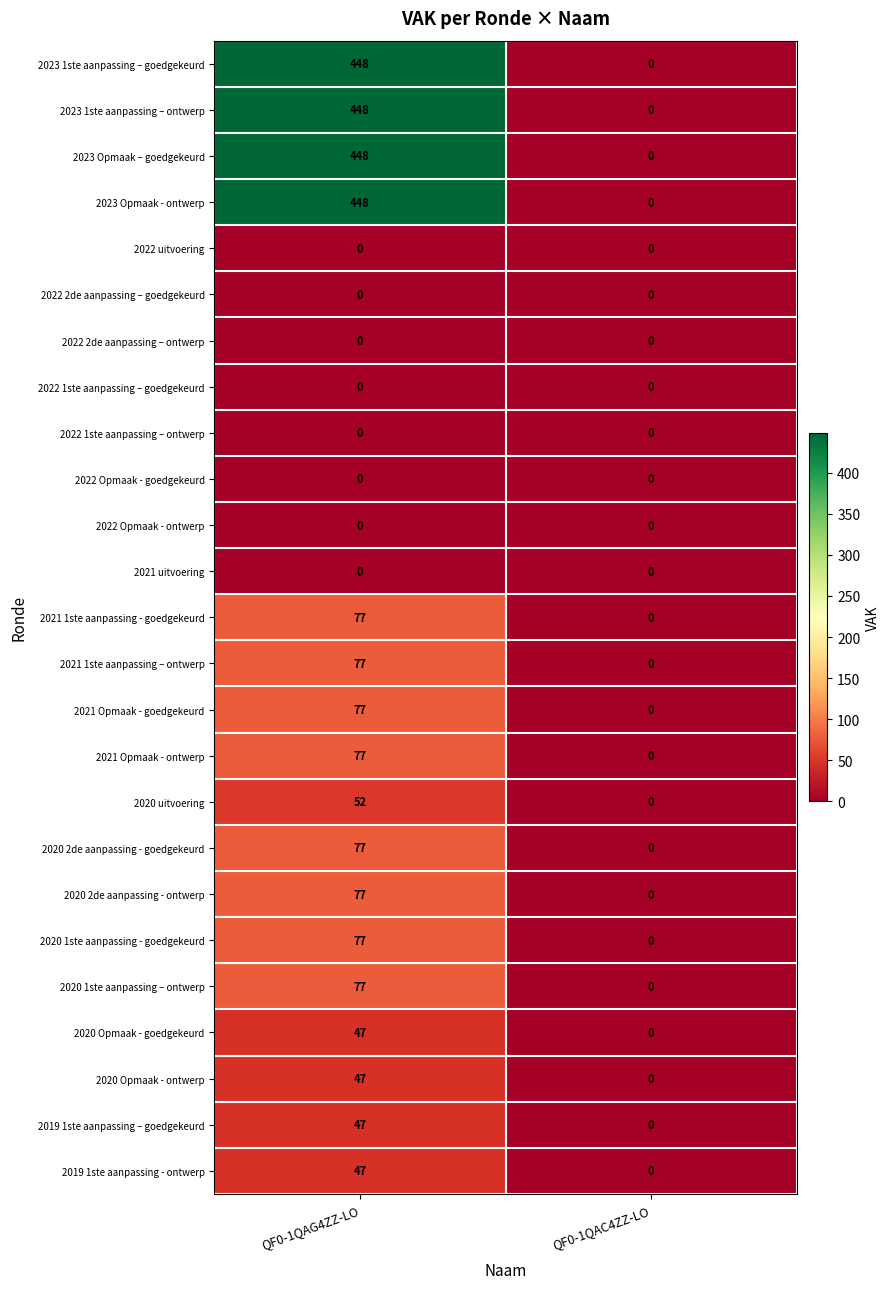

Is the value of 2021 Opmaak - ontwerp at QF0-1QAC4ZZ-LO greater than the value of 2020 Opmaak - ontwerp at QF0-1QAG4ZZ-LO?

No